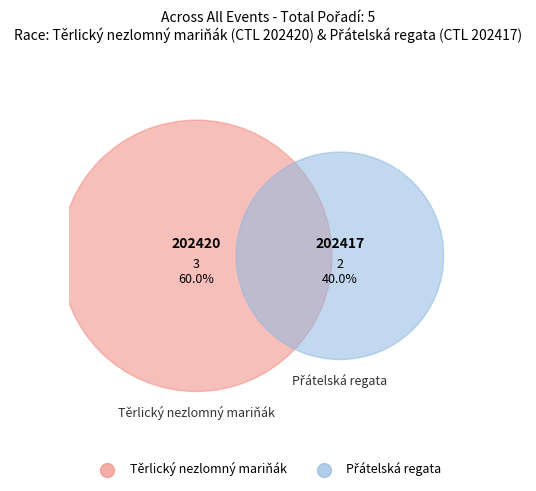

To the nearest percent, what portion does 202417 represent?

40%